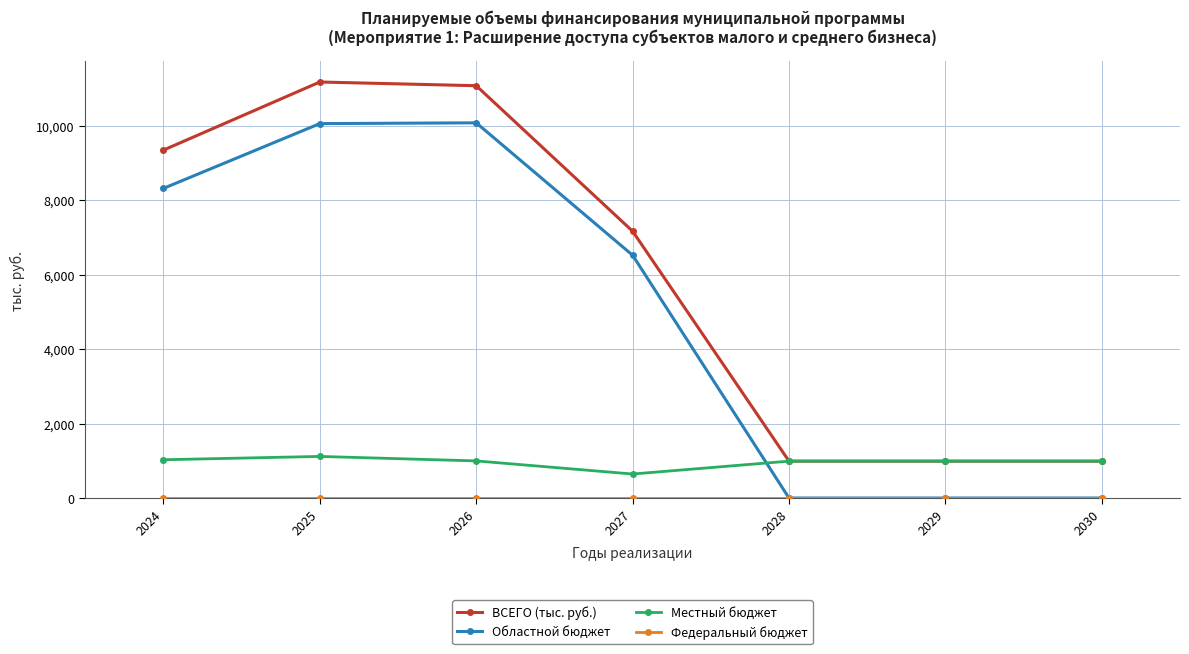

At which category does ВСЕГО (тыс. руб.) reach its first local peak?

2025